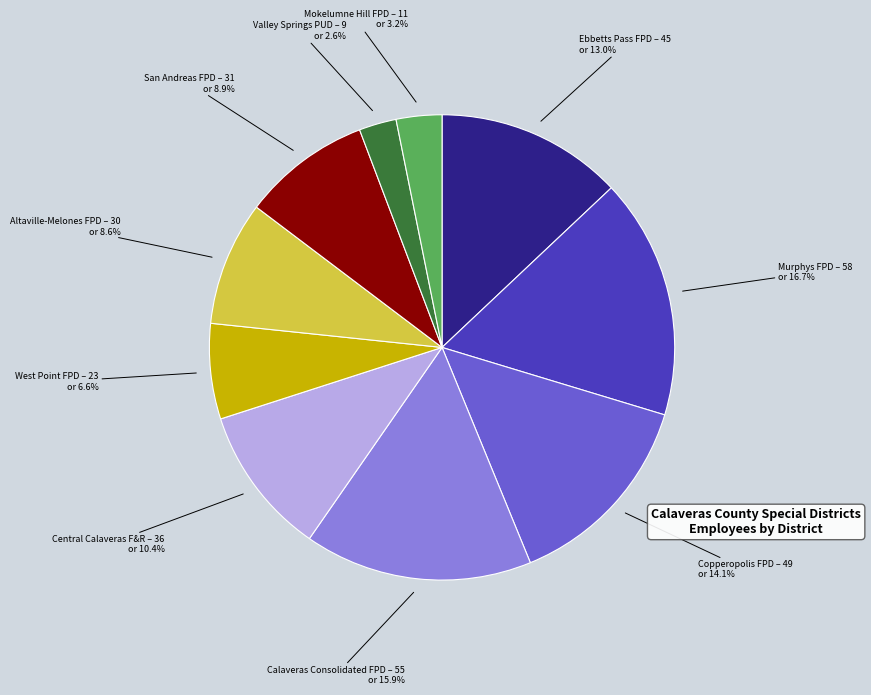

Is there a majority slice in this chart?

No